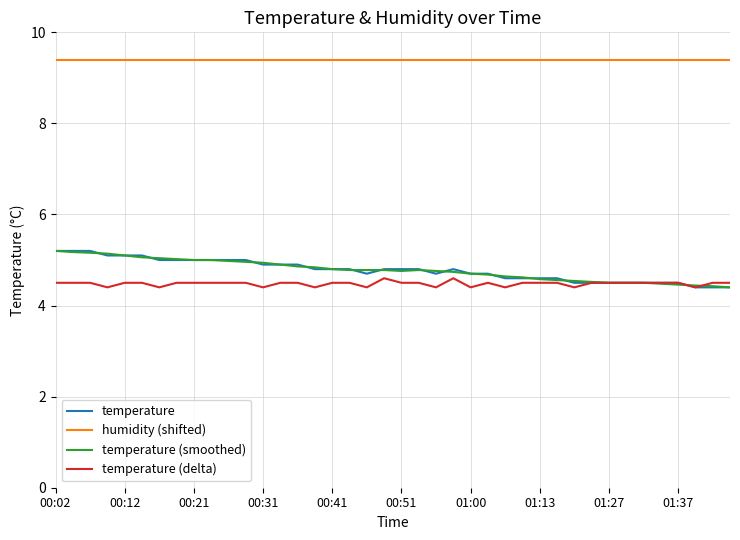

True or false: humidity (shifted) and temperature (delta) intersect in this chart.

False